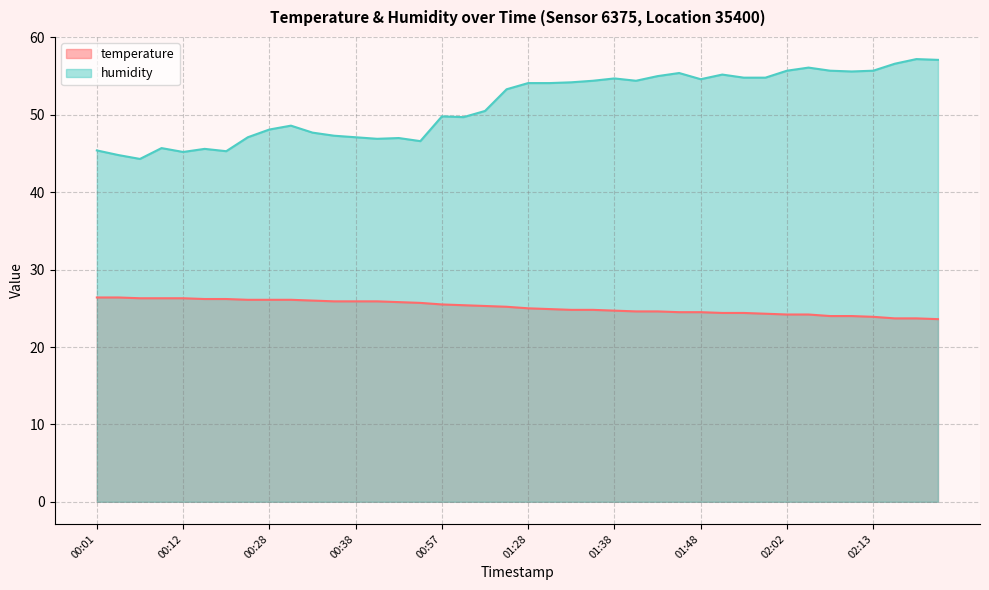

List the series in order of their overall mean, lowest first.

temperature, humidity